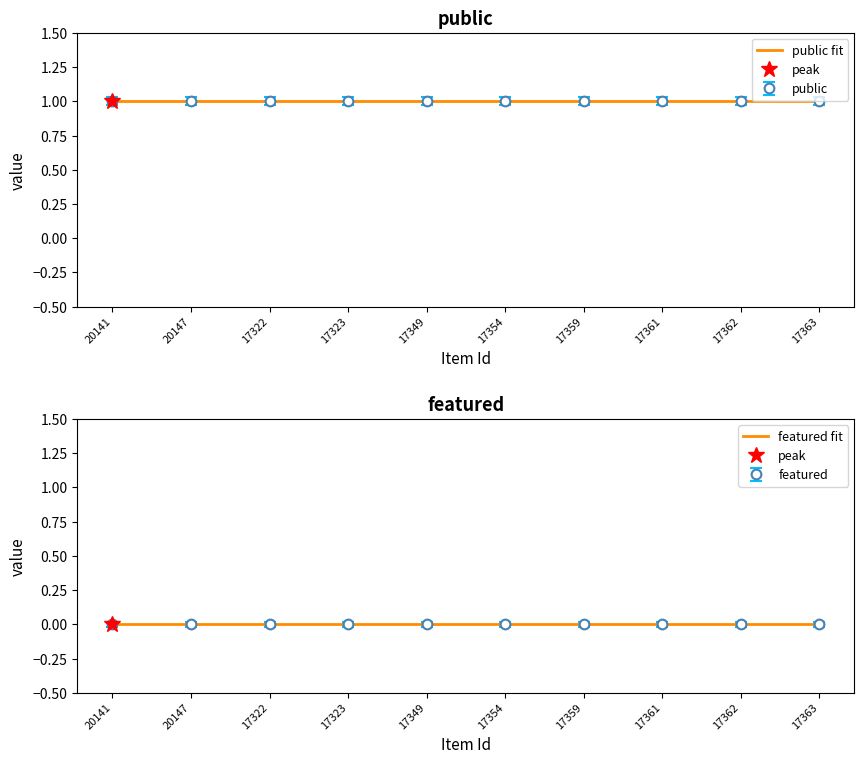

At 17362, list the series in order from largest to smallest.

public, featured